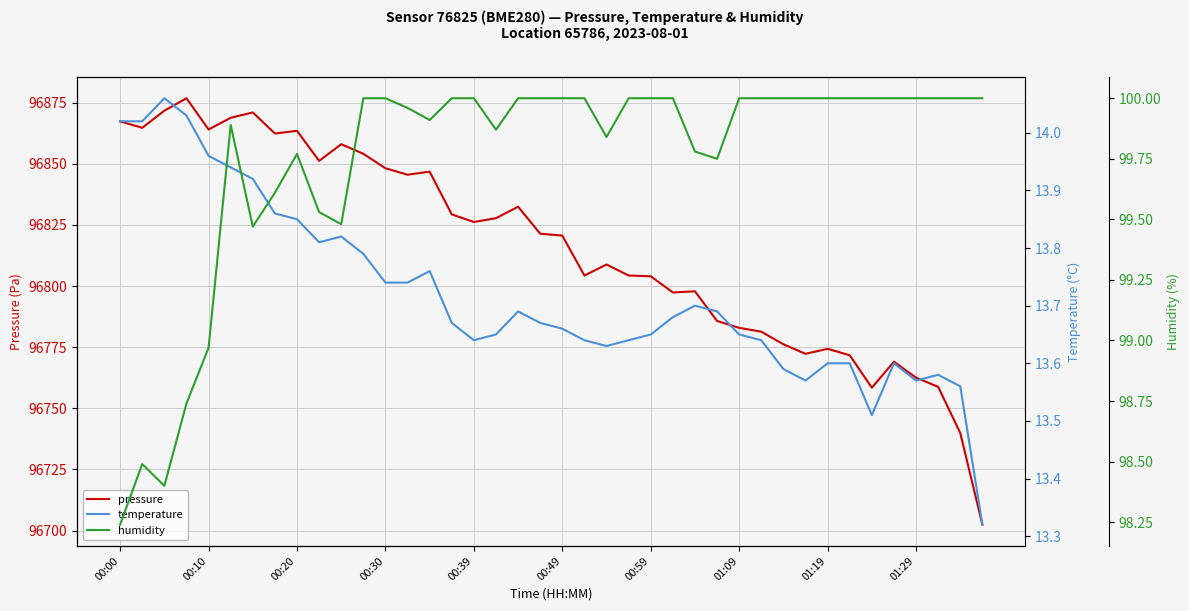

What value does the pressure series have at 30?

96776.2